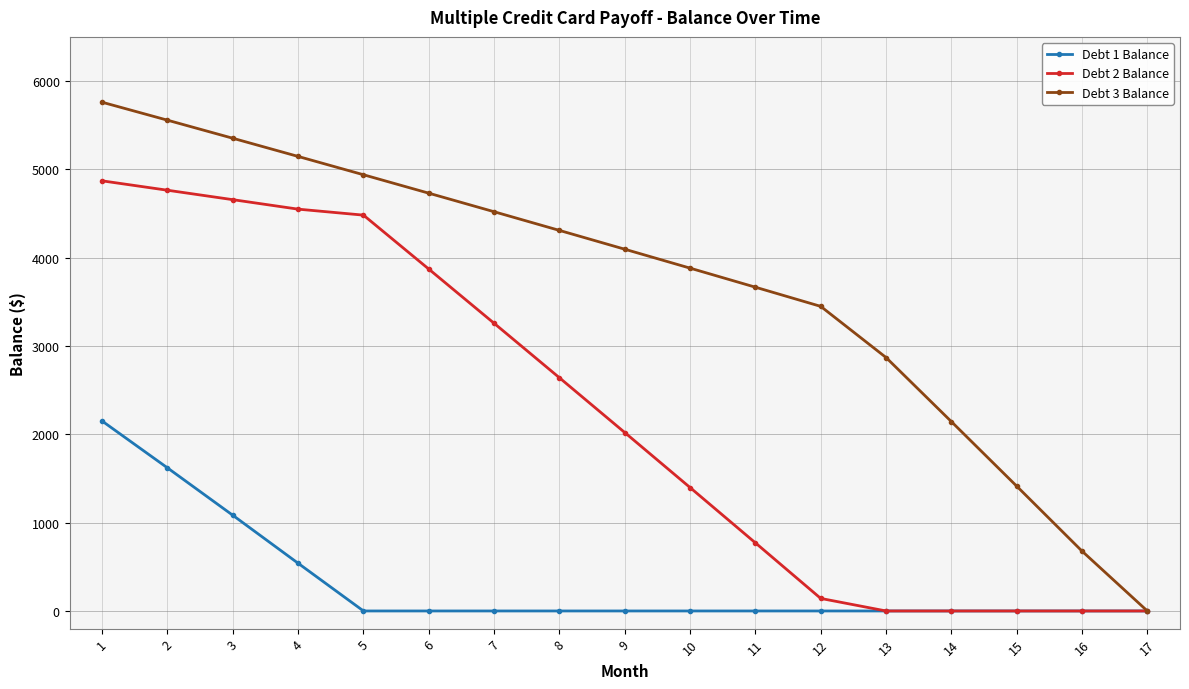

Which series has the widest spread of values?

Debt 3 Balance